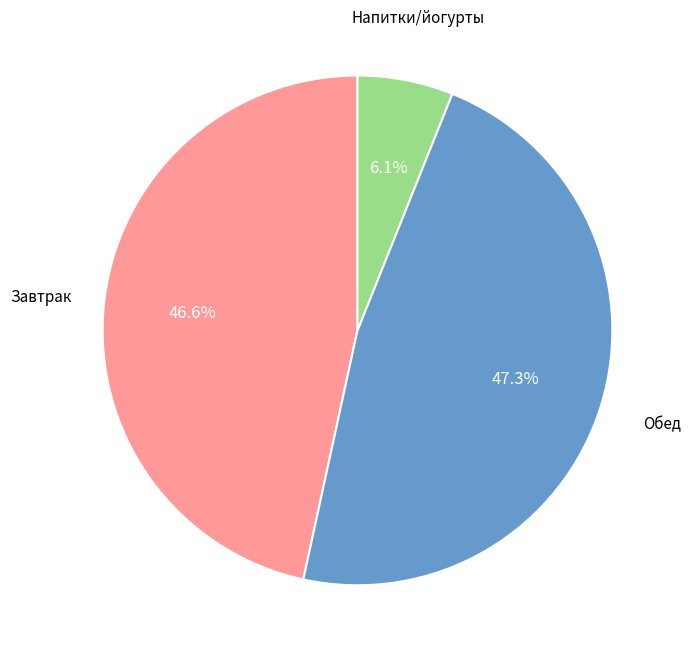

Is there a majority slice in this chart?

No